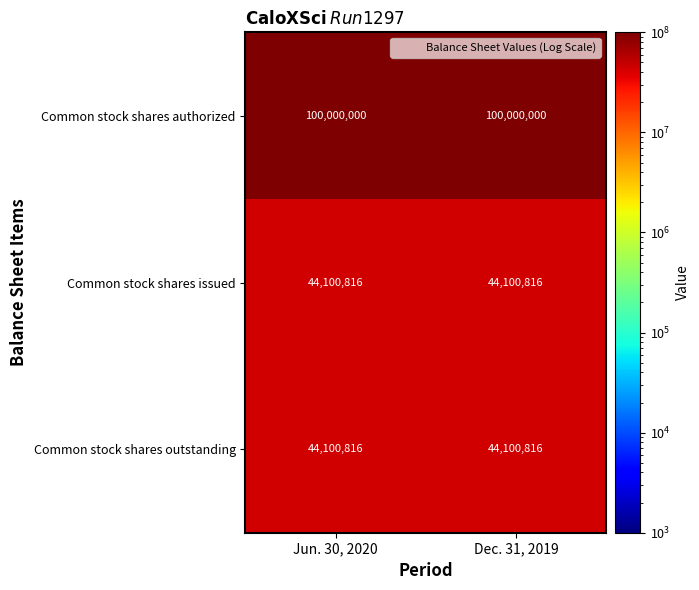

Count the number of data series in this chart.

3